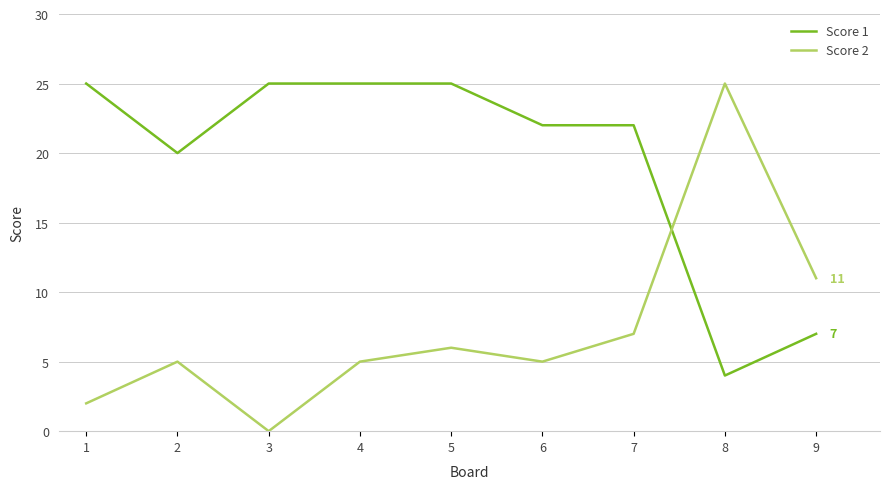

At 5, list the series in order from largest to smallest.

Score 1, Score 2